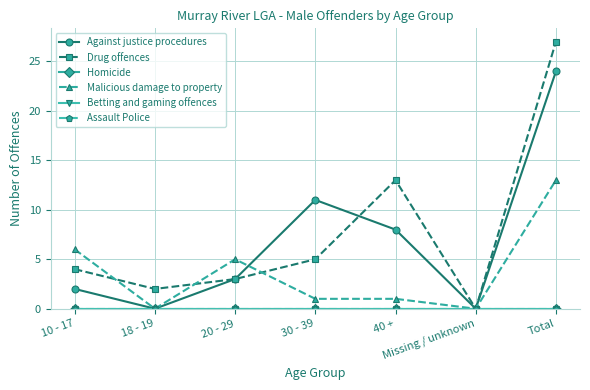

What is the total value across all series at 18 - 19?

2